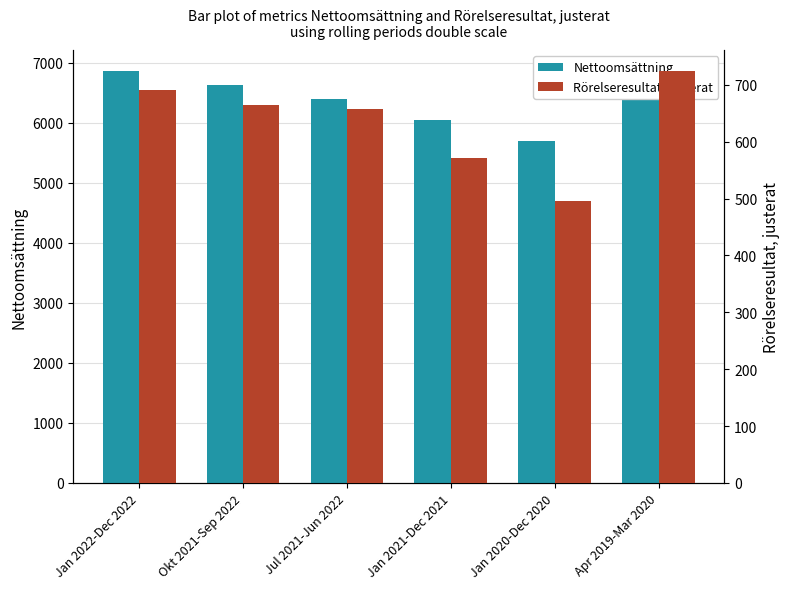

Is the value of Nettoomsättning at Jan 2020-Dec 2020 greater than the value of Rörelseresultat, justerat at Jan 2020-Dec 2020?

Yes